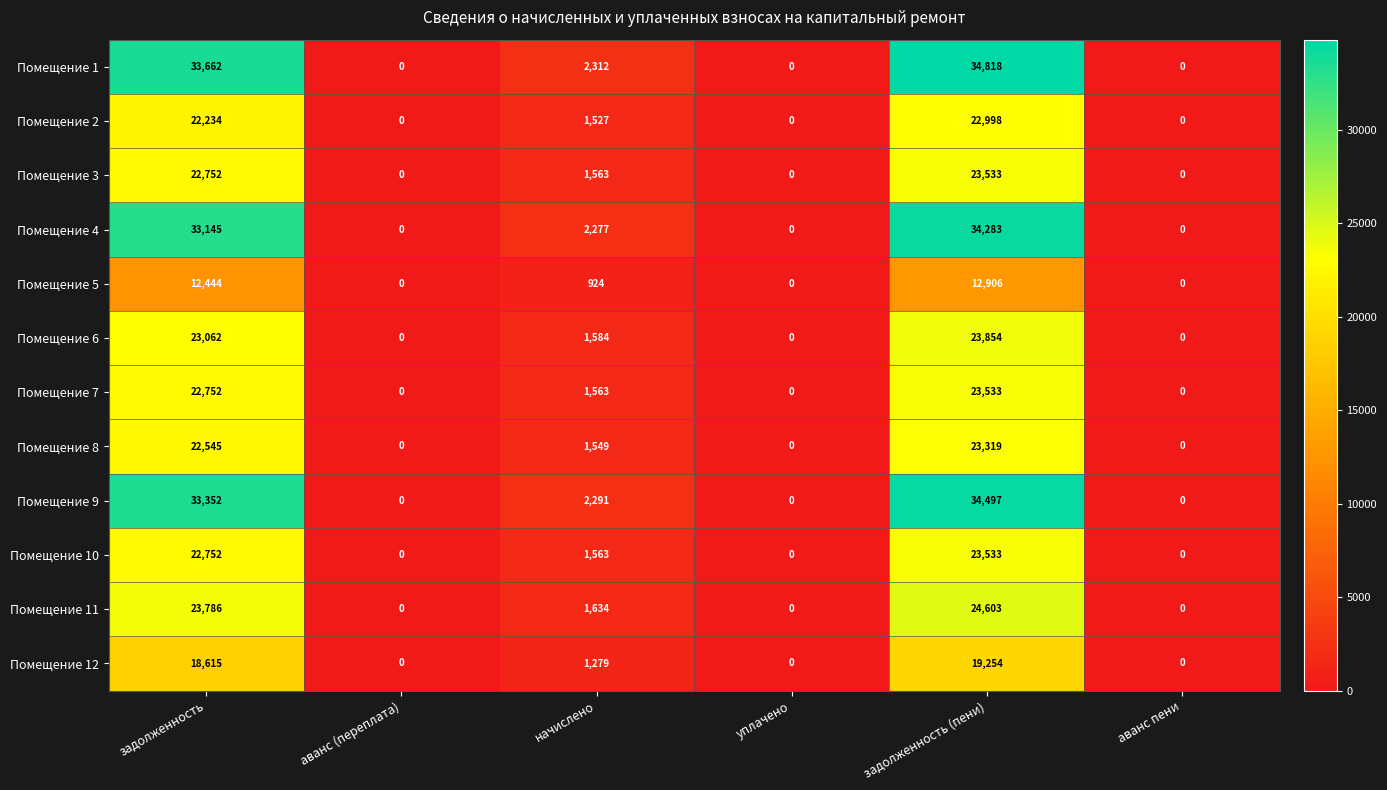

What is the greatest value displayed?

34818